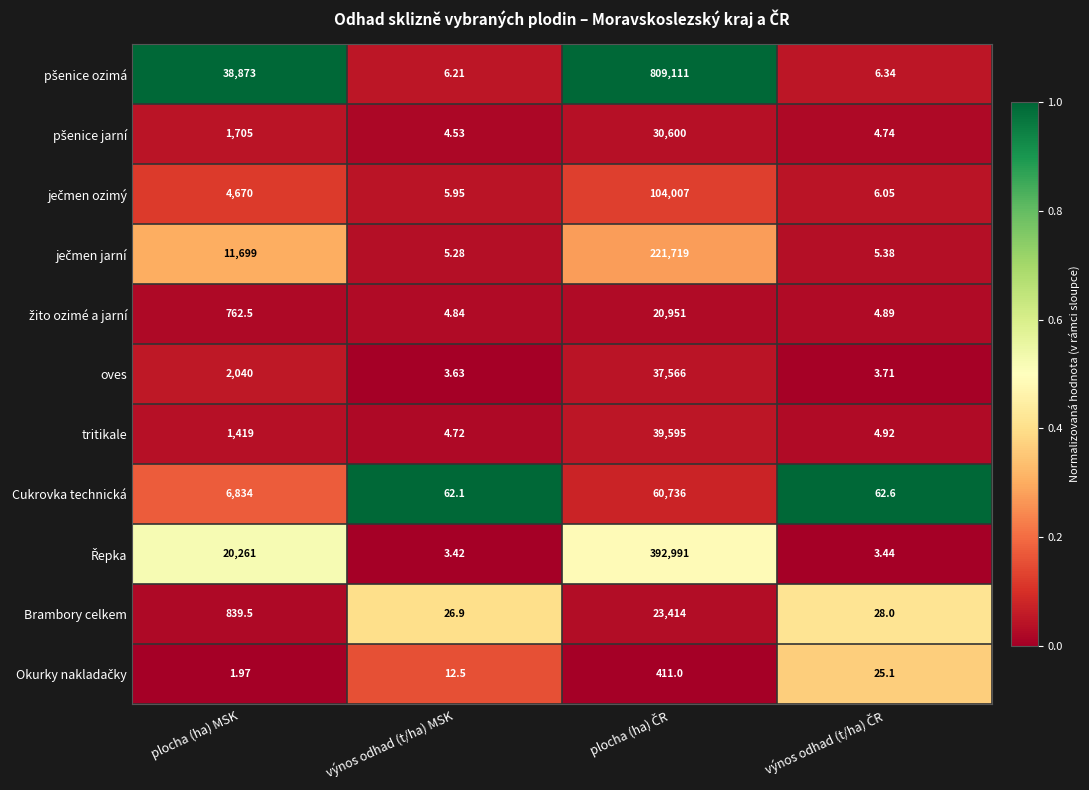

At which label is oves closest to 18784?

plocha (ha) MSK